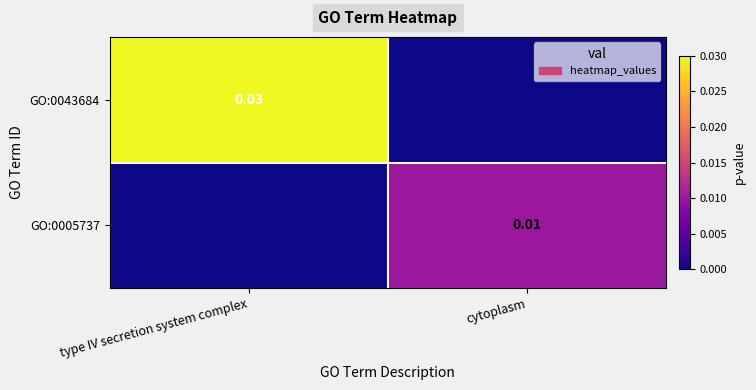

Is the value of GO:0043684 at type IV secretion system complex greater than the value of GO:0005737 at cytoplasm?

Yes